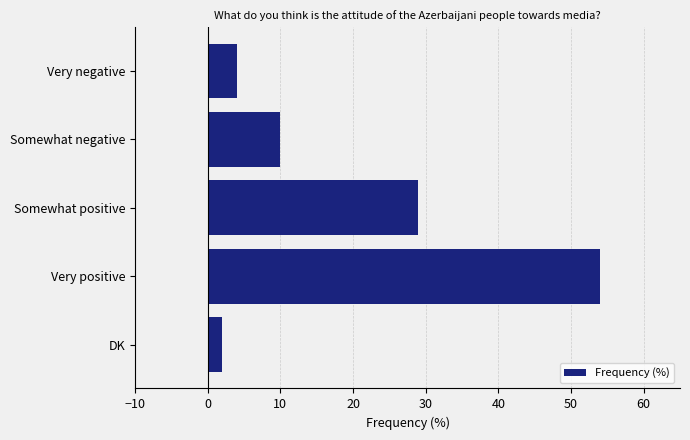

Count the number of categories in the chart.

5